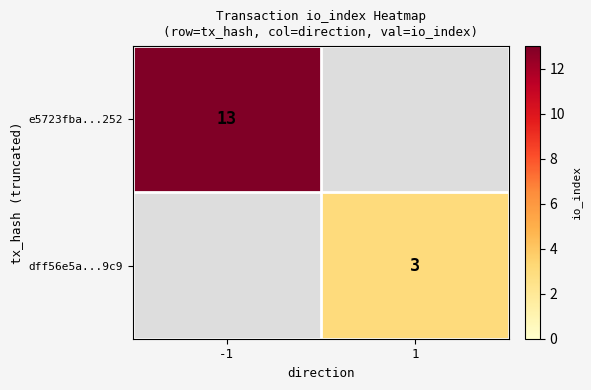

The dff56e5a...9c9 series shows 5 at 1. True or false?

False